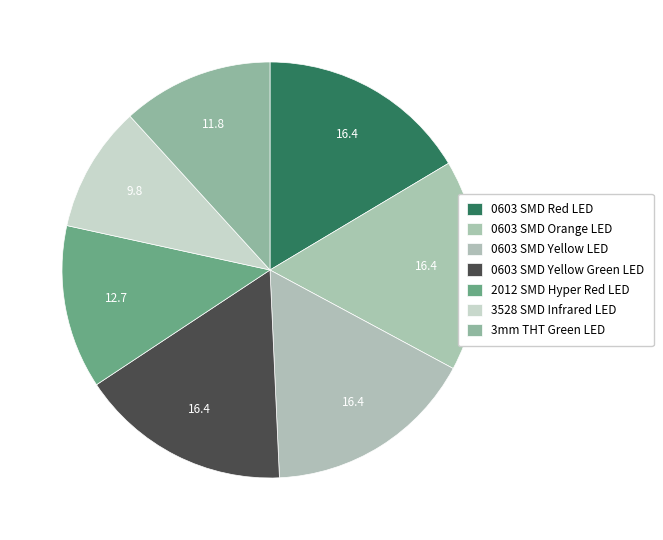

To the nearest percent, what portion does 3528 SMD Infrared LED represent?

10%